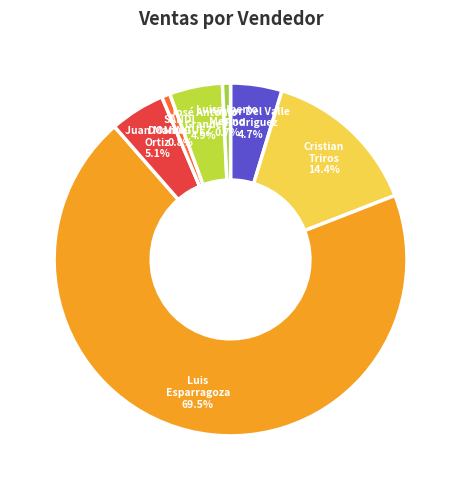

Count the number of slices in the pie.

7